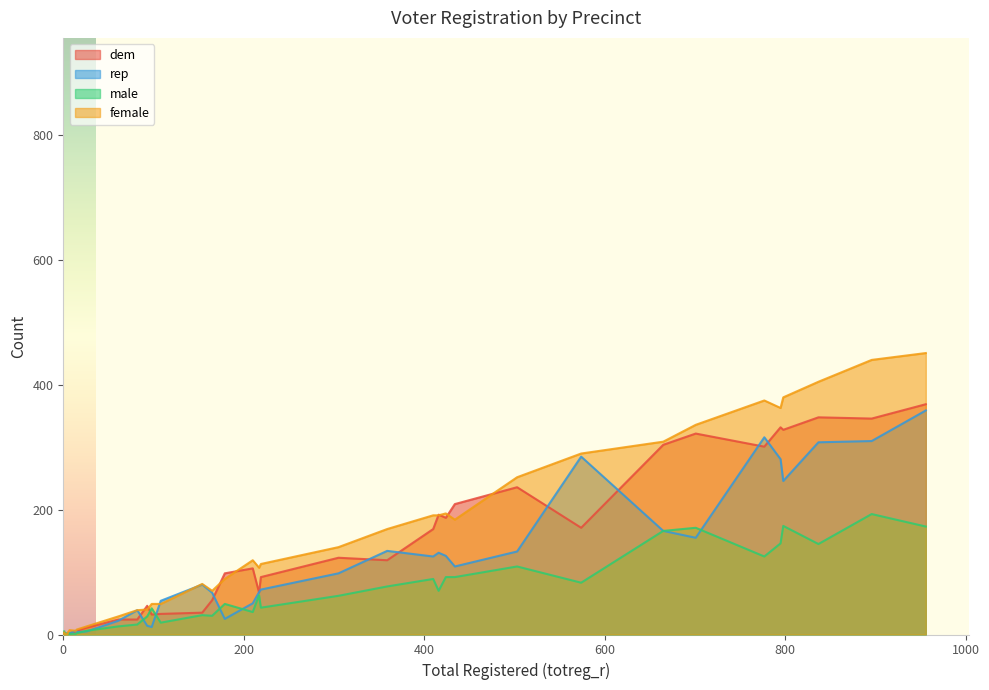

Reading left to right, list all the values displayed in this chart.

dem: 1CS-1=328	1CS-2=332	1CS-3=301	1CS-4=346	1E-36=32	1E-41=192	1E-42=209	1E-43=169	1E-44=187	1E-45=348	1E-55=304	1E-56=11	1ES-3=3	1E-59=0	1ES-1=236	1ES-2=322	1ES-3b=0	1F--1=369	1FB-1=2	1FS=35	1FS-1=55	1FS-2=5	1FS-4=92	1FS-9=67	1FSF=171	1FSF-1=33	1FSL=0	1FSL2=24	1LU=119	1LU-1=2	1LUR=46	1LUS=123	1LUS-1=24	1MU=106	1MUF=98	1RD=6	1FS-8=2
rep: 1CS-1=246	1CS-2=281	1CS-3=316	1CS-4=310	1E-36=12	1E-41=131	1E-42=109	1E-43=125	1E-44=126	1E-45=308	1E-55=166	1E-56=5	1ES-3=1	1E-59=0	1ES-1=133	1ES-2=155	1ES-3b=1	1F--1=359	1FB-1=2	1FS=80	1FS-1=67	1FS-2=6	1FS-4=72	1FS-9=68	1FSF=285	1FSF-1=54	1FSL=1	1FSL2=39	1LU=134	1LU-1=2	1LUR=14	1LUS=98	1LUS-1=22	1MU=50	1MUF=25	1RD=4	1FS-8=2
male: 1CS-1=174	1CS-2=146	1CS-3=125	1CS-4=193	1E-36=42	1E-41=70	1E-42=92	1E-43=89	1E-44=92	1E-45=145	1E-55=166	1E-56=6	1ES-3=5	1E-59=0	1ES-1=109	1ES-2=171	1ES-3b=0	1F--1=173	1FB-1=0	1FS=31	1FS-1=30	1FS-2=1	1FS-4=43	1FS-9=63	1FSF=83	1FSF-1=19	1FSL=2	1FSL2=16	1LU=77	1LU-1=1	1LUR=29	1LUS=62	1LUS-1=13	1MU=36	1MUF=49	1RD=2	1FS-8=1
female: 1CS-1=380	1CS-2=363	1CS-3=375	1CS-4=440	1E-36=49	1E-41=191	1E-42=184	1E-43=191	1E-44=194	1E-45=405	1E-55=309	1E-56=13	1ES-3=3	1E-59=1	1ES-1=252	1ES-2=336	1ES-3b=0	1F--1=451	1FB-1=1	1FS=81	1FS-1=70	1FS-2=6	1FS-4=113	1FS-9=107	1FSF=290	1FSF-1=49	1FSL=0	1FSL2=39	1LU=169	1LU-1=3	1LUR=40	1LUS=140	1LUS-1=29	1MU=119	1MUF=89	1RD=8	1FS-8=7